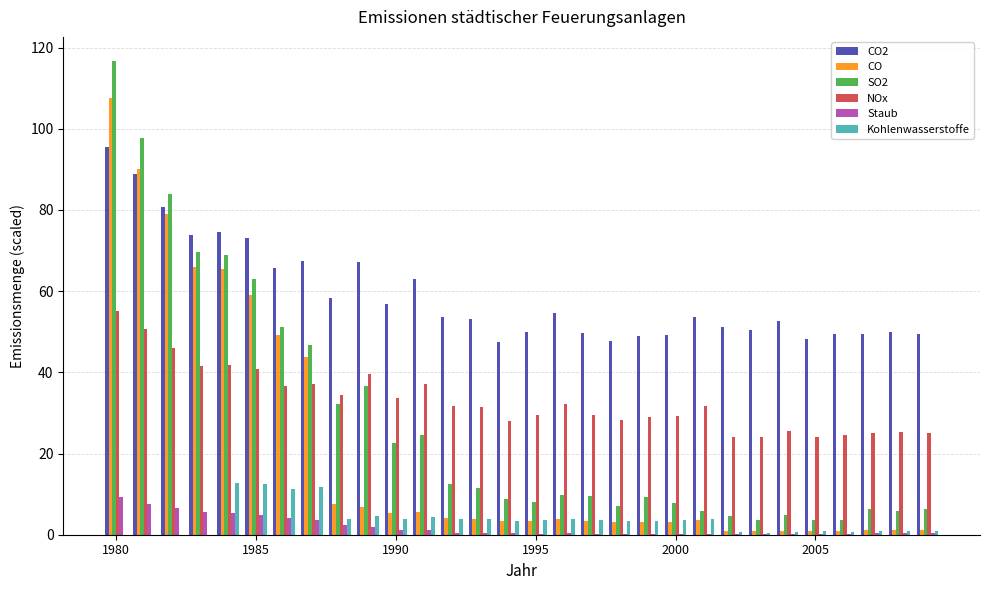

Which series has the largest total across all categories?

CO2